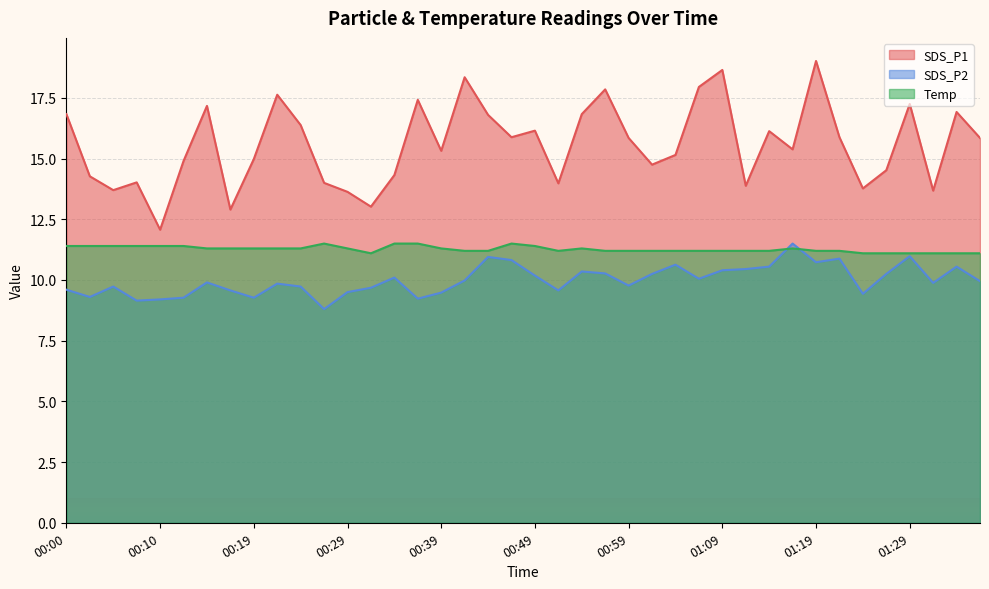

Which series changed the most between 00:17 and 00:49?

SDS_P1